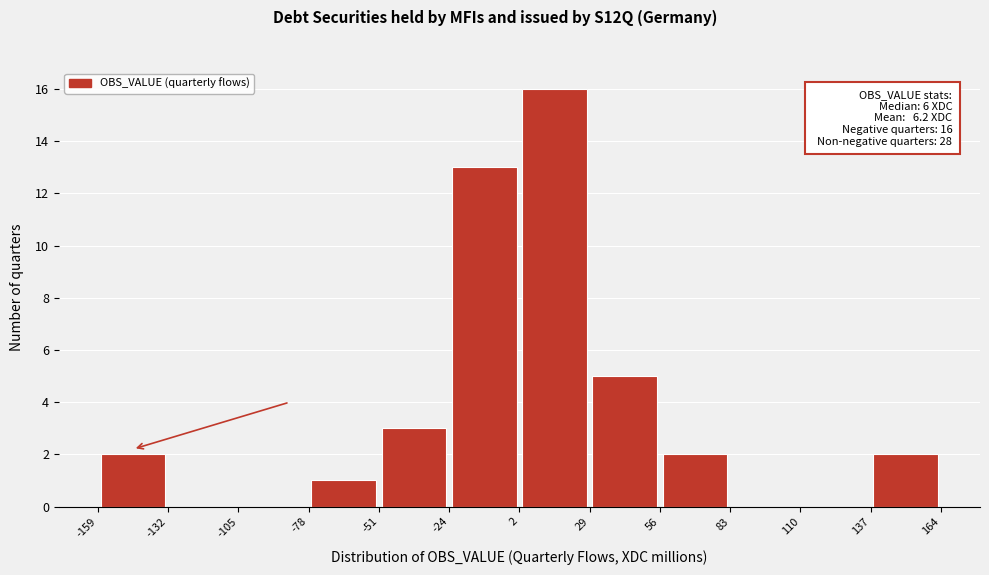

Over which range of the x-axis is the bar tallest?

2 to 29